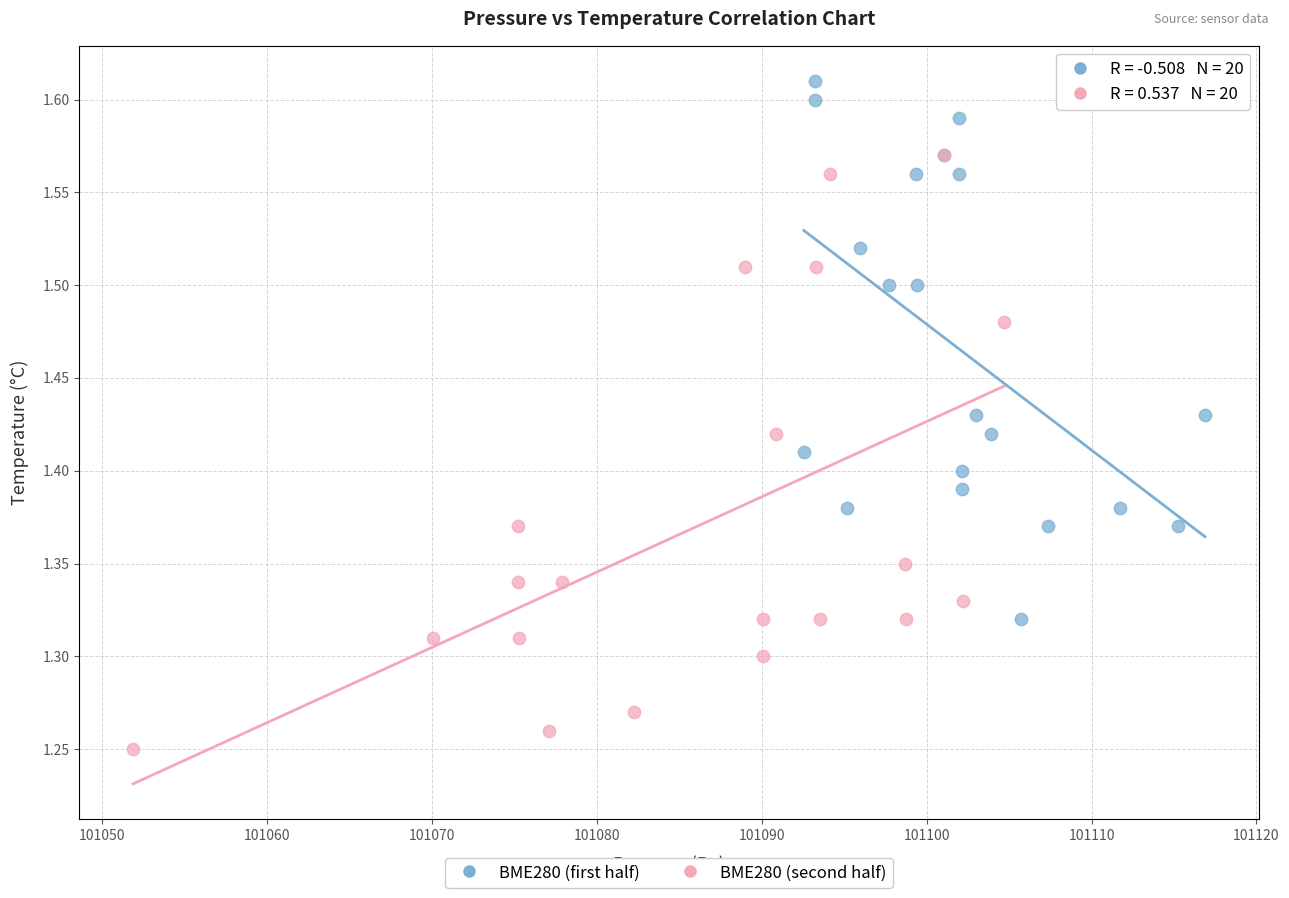

Which series contains the highest Y value?

BME280 (first half)